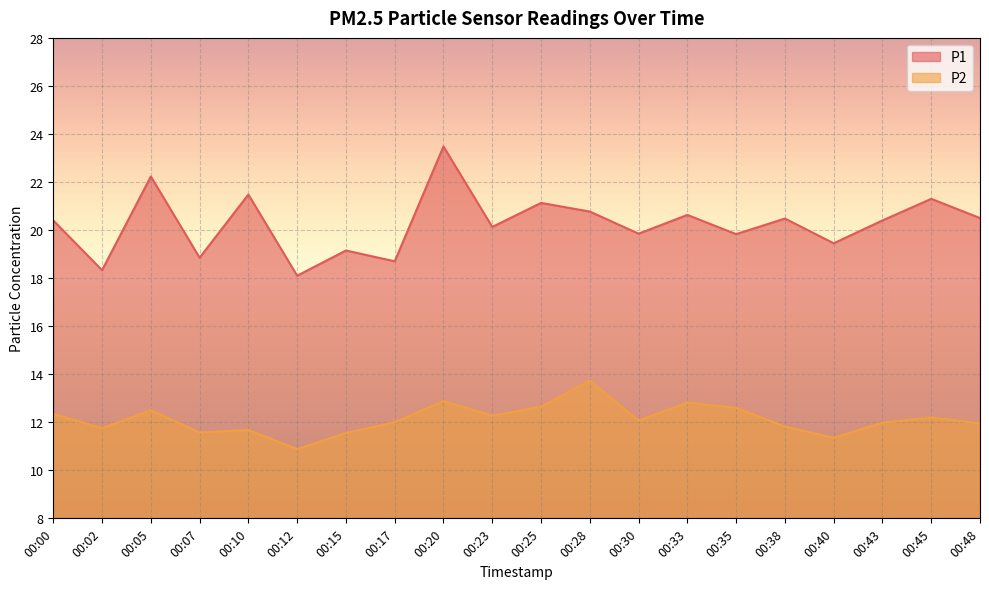

True or false: P2 and P1 cross at least once.

False